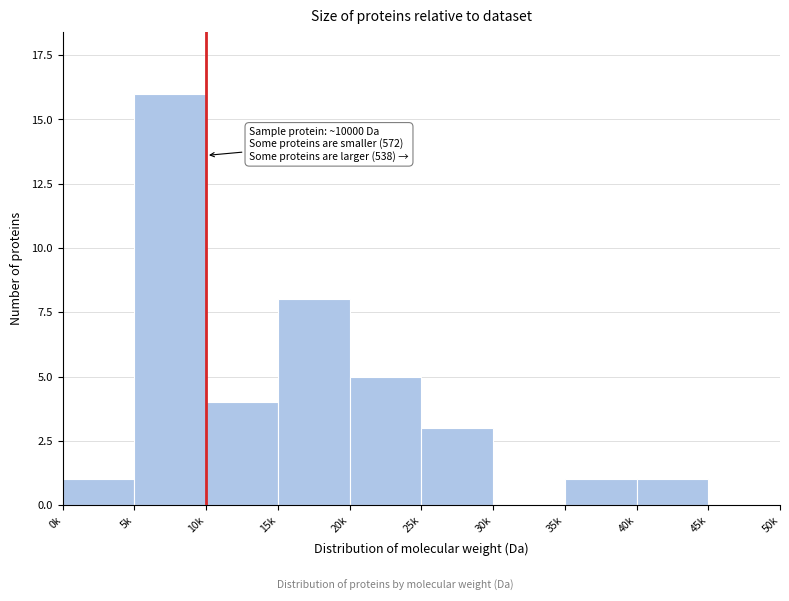

Reading left to right, list all the values displayed in this chart.

0k=1	5k=16	10k=4	15k=8	20k=5	25k=3	30k=0	35k=1	40k=1	45k=0